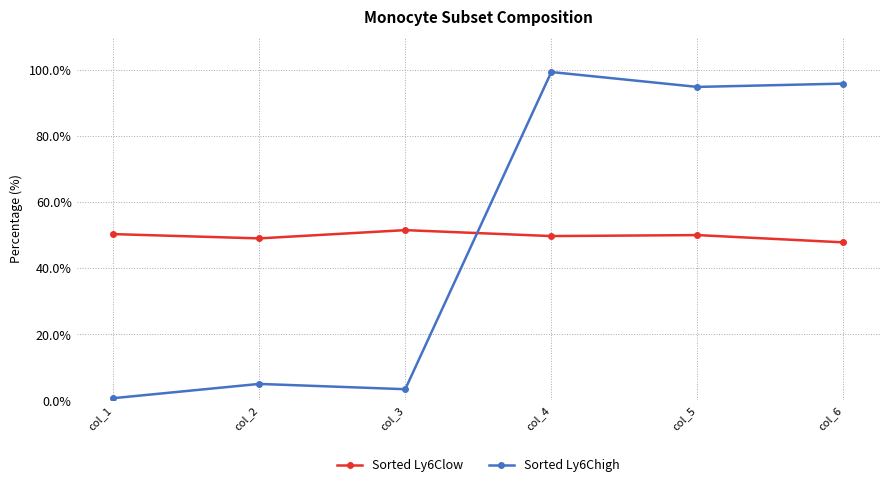

Count the number of categories in the chart.

6